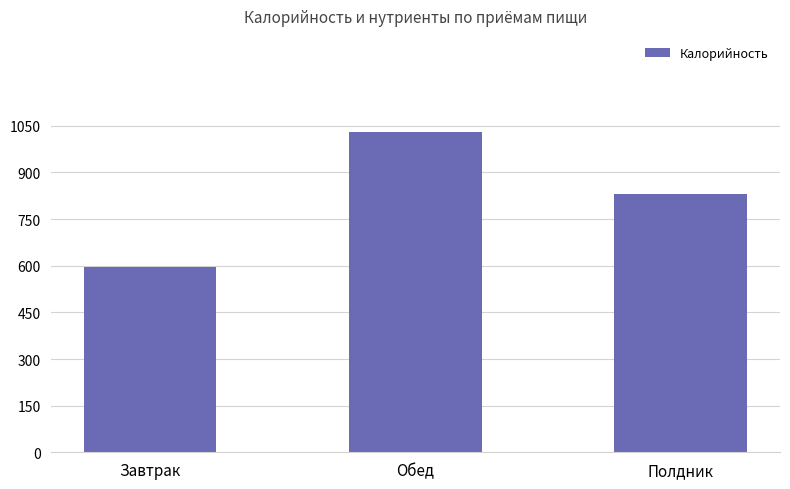

How many distinct data groups are displayed?

1